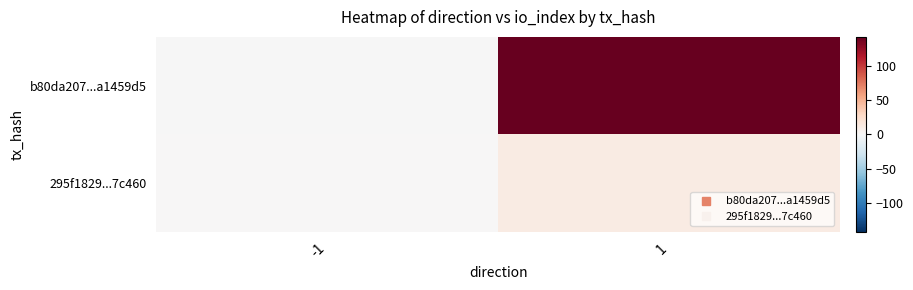

At which category is the sum across all series the highest?

1